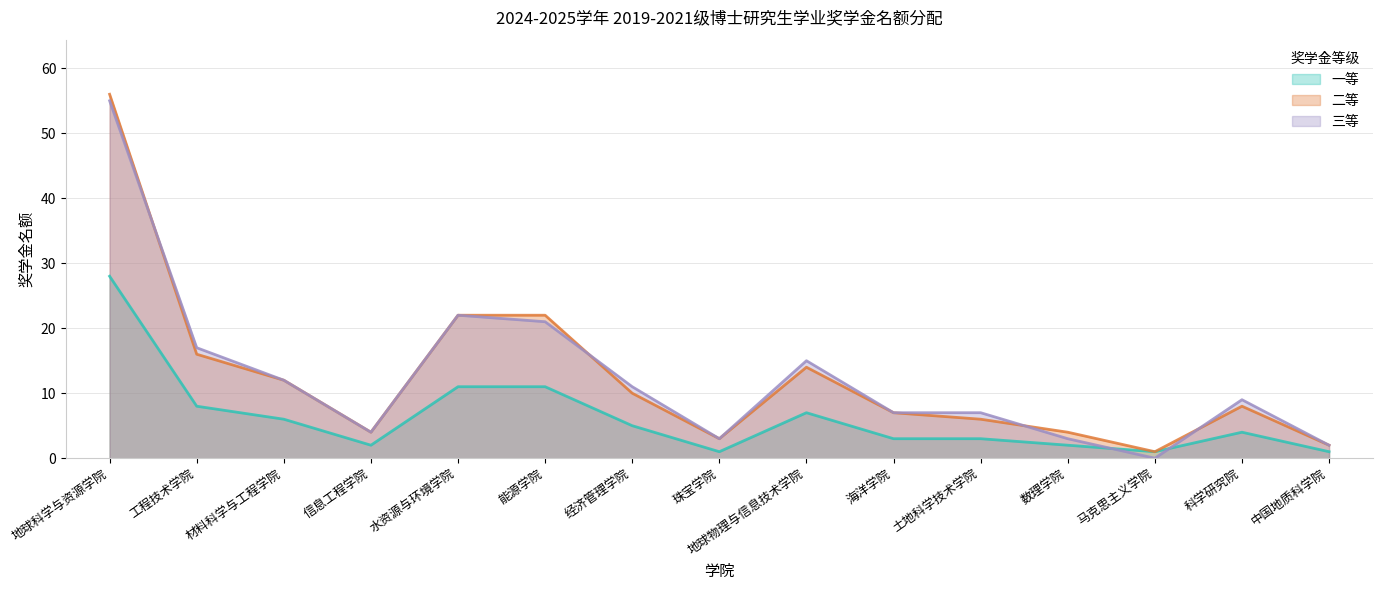

How many interior local valleys does the 二等 series have?

3